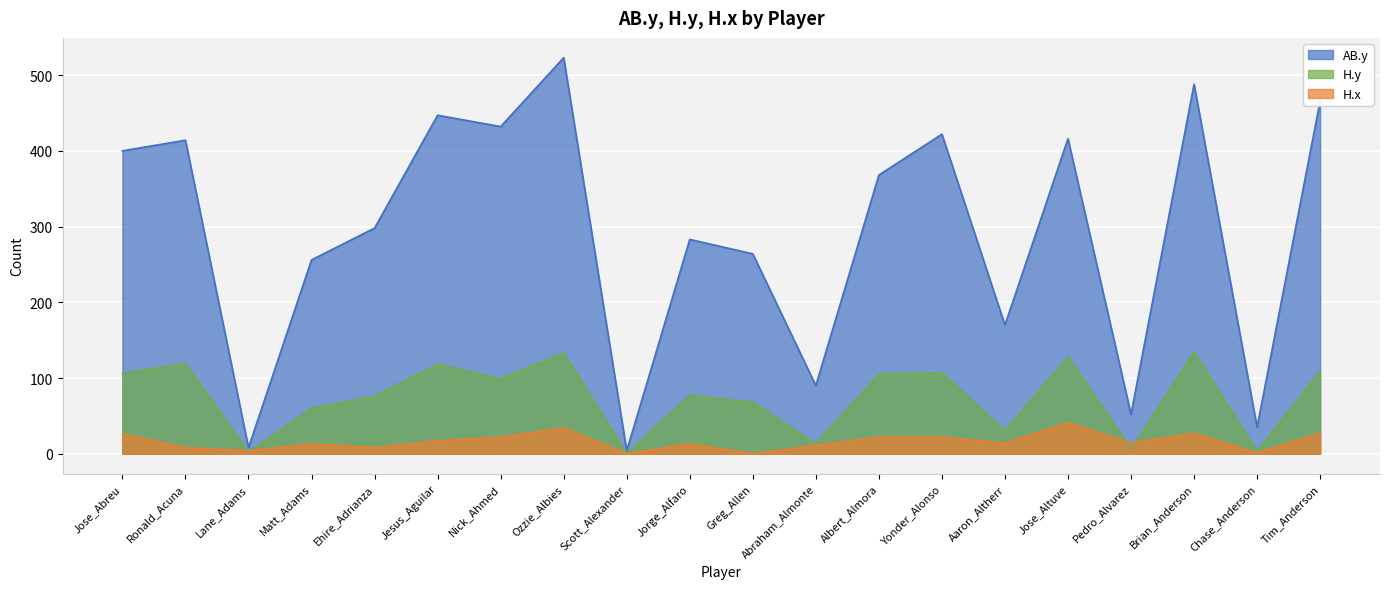

How many values in H.y are above zero?

19